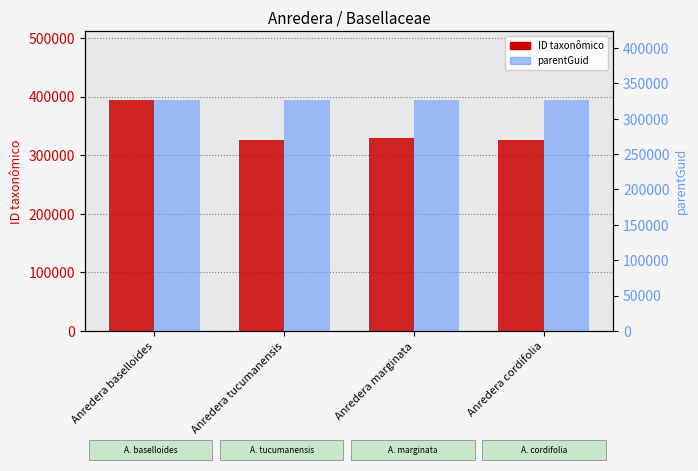

What is the spread (max minus min) of values at Anredera marginata?

2508